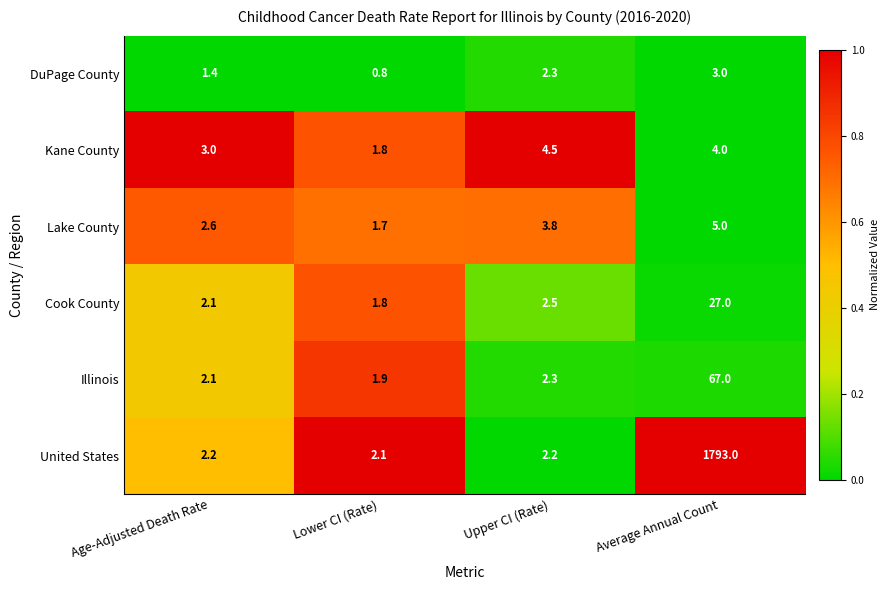

Count the number of data series in this chart.

6